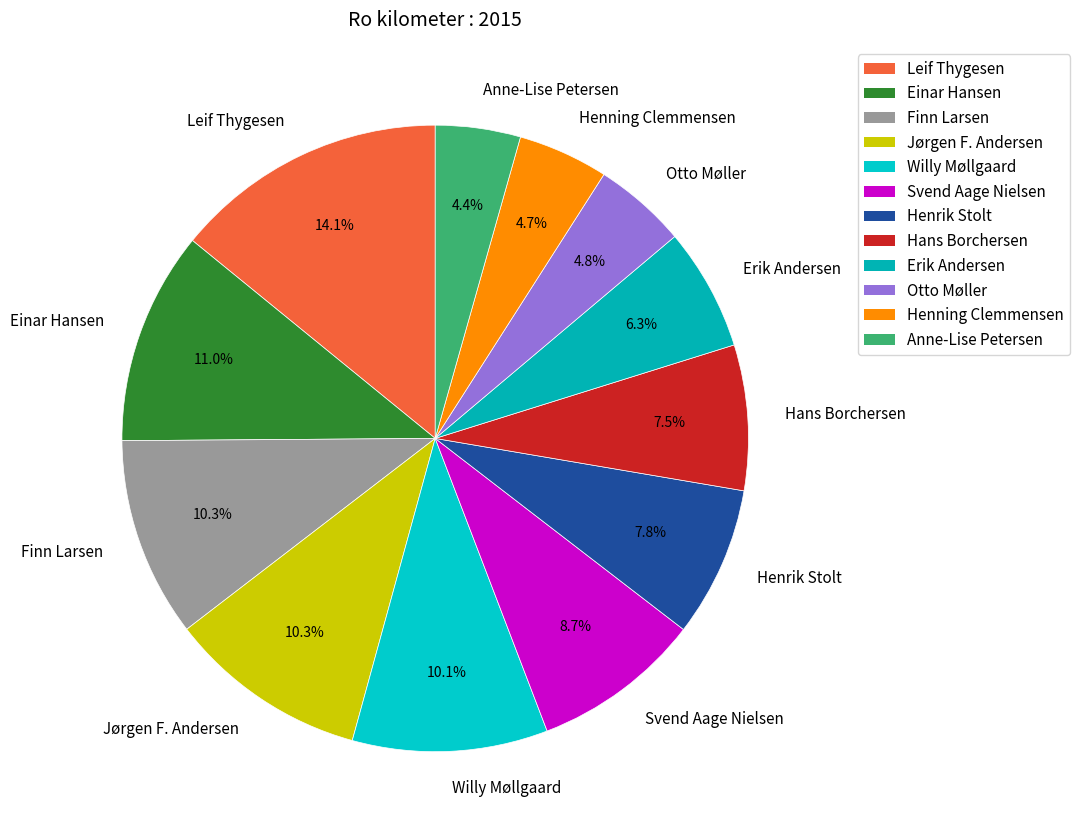

Count the number of slices in the pie.

12